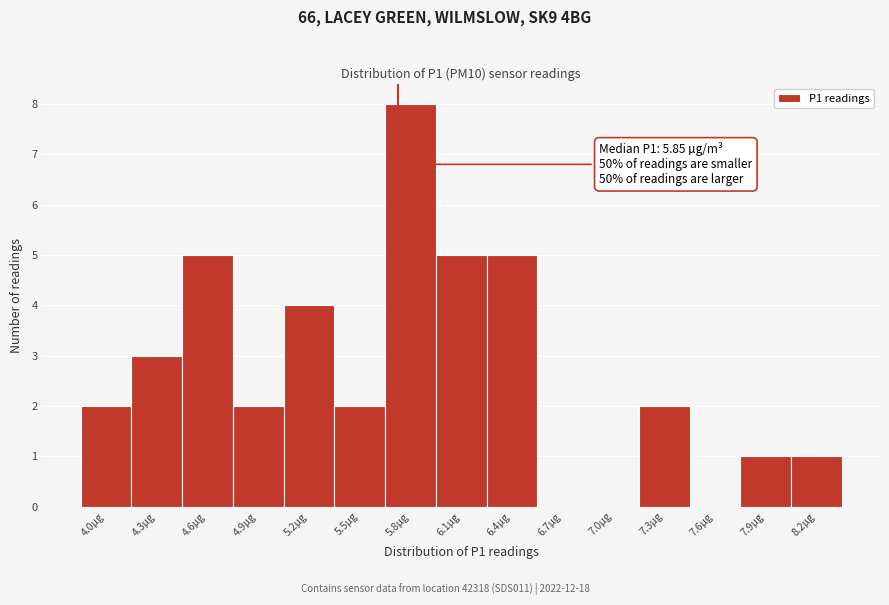

The chart shows a value of 0 at 6.7µg. True or false?

True